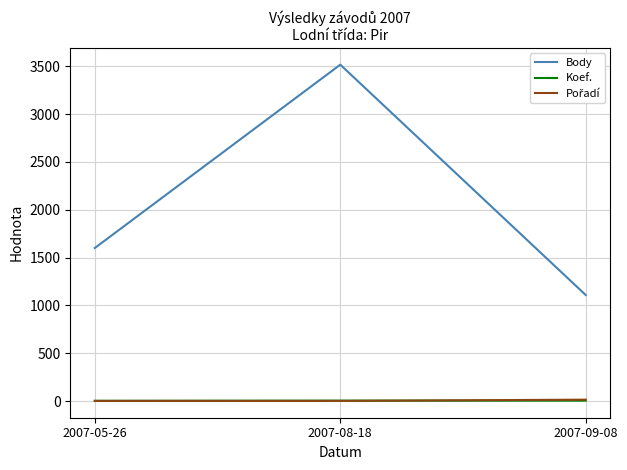

Which category has the highest value in the Body series?

2007-08-18